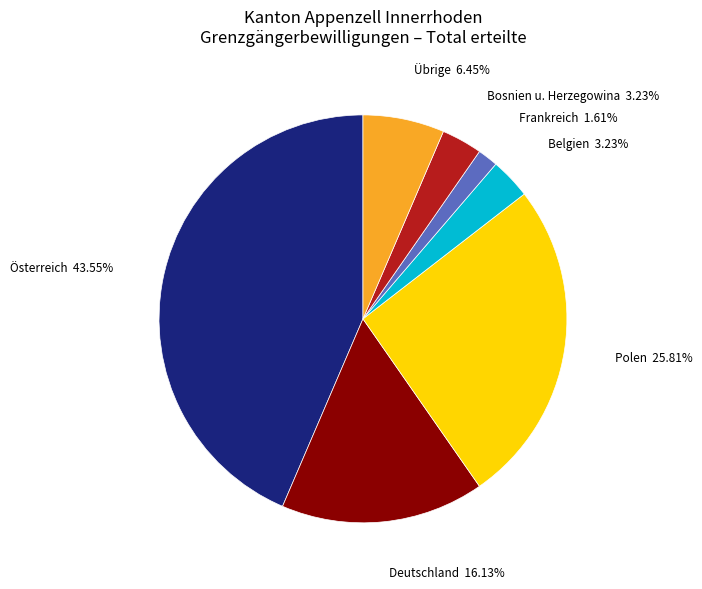

Does any single category account for the majority?

No